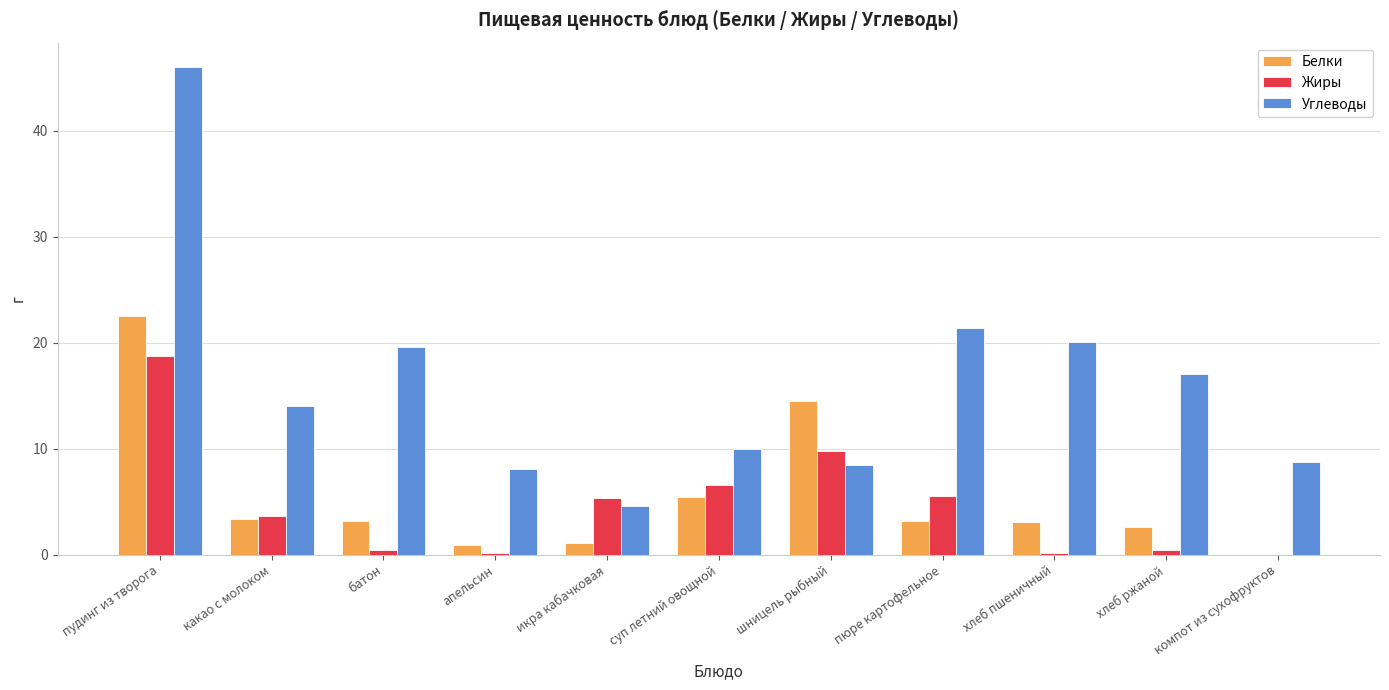

Where does the Углеводы series first go above 14?

пудинг из творога